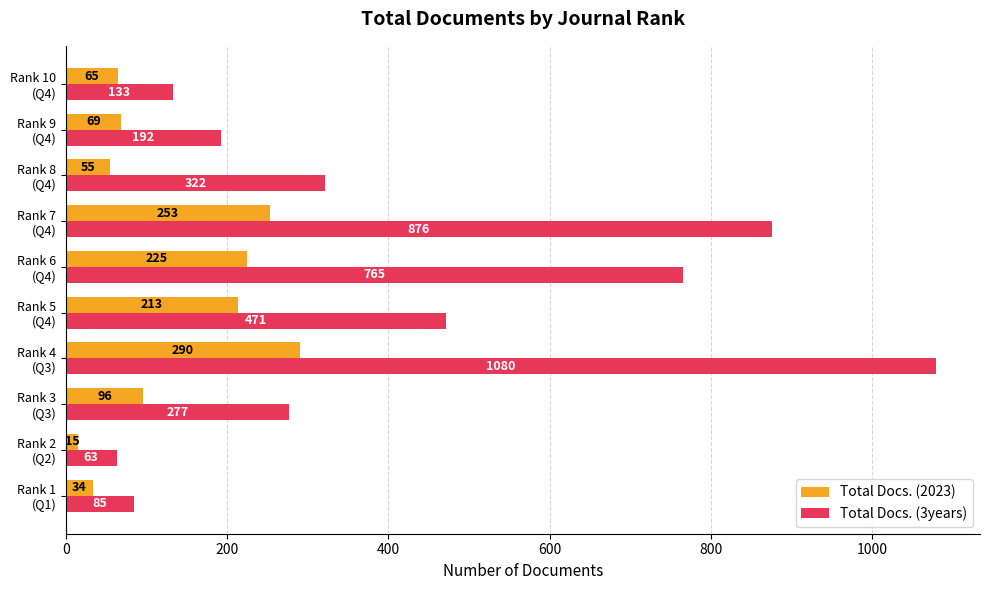

How many values in the Total Docs. (3years) series are below 322?

5